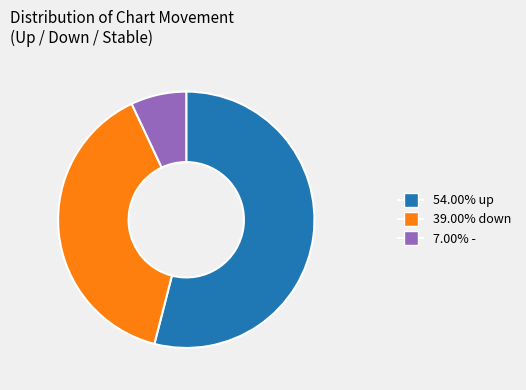

Is there any slice that represents more than half of the pie?

Yes